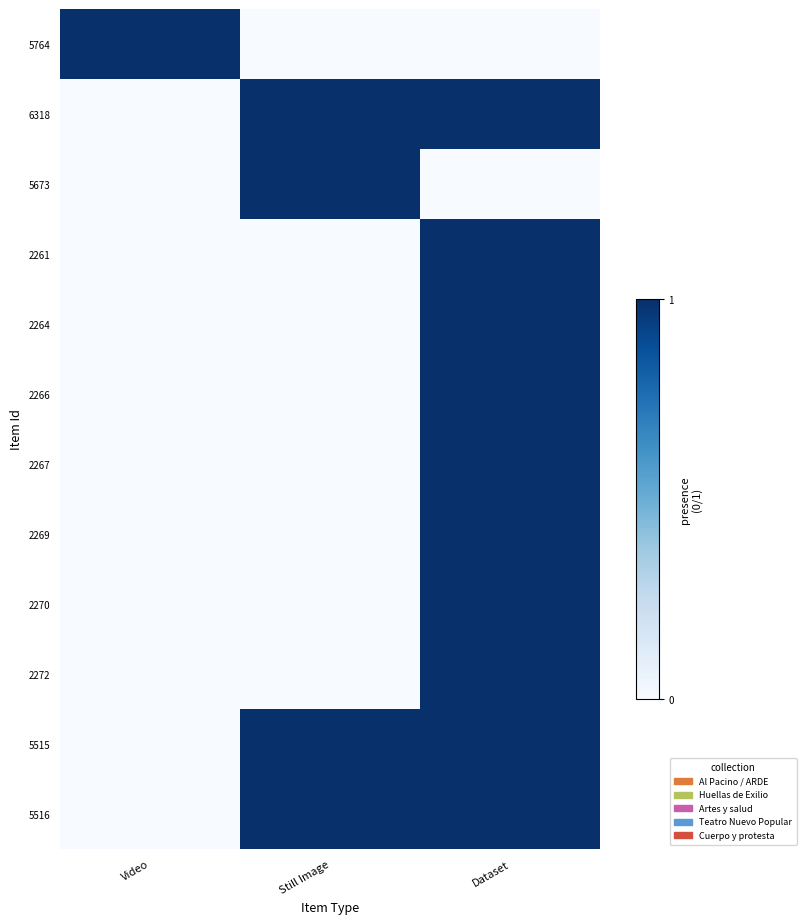

Reading left to right, list all the values displayed in this chart.

5764: Video=1	Still Image=0	Dataset=0
6318: Video=0	Still Image=1	Dataset=1
5673: Video=0	Still Image=1	Dataset=0
2261: Video=0	Still Image=0	Dataset=1
2264: Video=0	Still Image=0	Dataset=1
2266: Video=0	Still Image=0	Dataset=1
2267: Video=0	Still Image=0	Dataset=1
2269: Video=0	Still Image=0	Dataset=1
2270: Video=0	Still Image=0	Dataset=1
2272: Video=0	Still Image=0	Dataset=1
5515: Video=0	Still Image=1	Dataset=1
5516: Video=0	Still Image=1	Dataset=1